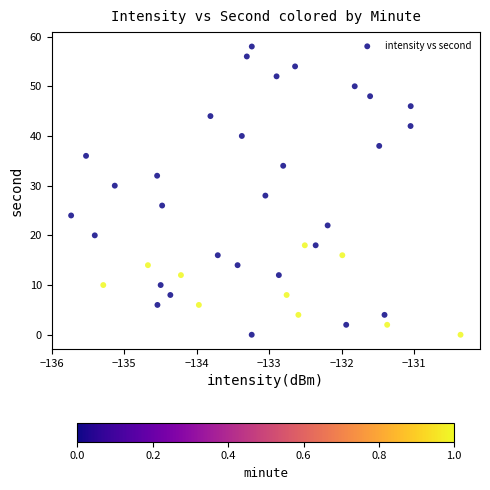

What is the range of Y values (max minus min)?

58